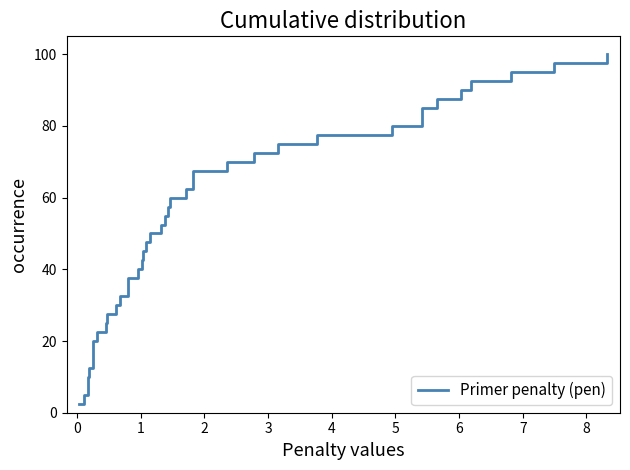

True or false: the data shows 97.0 at 21.

False